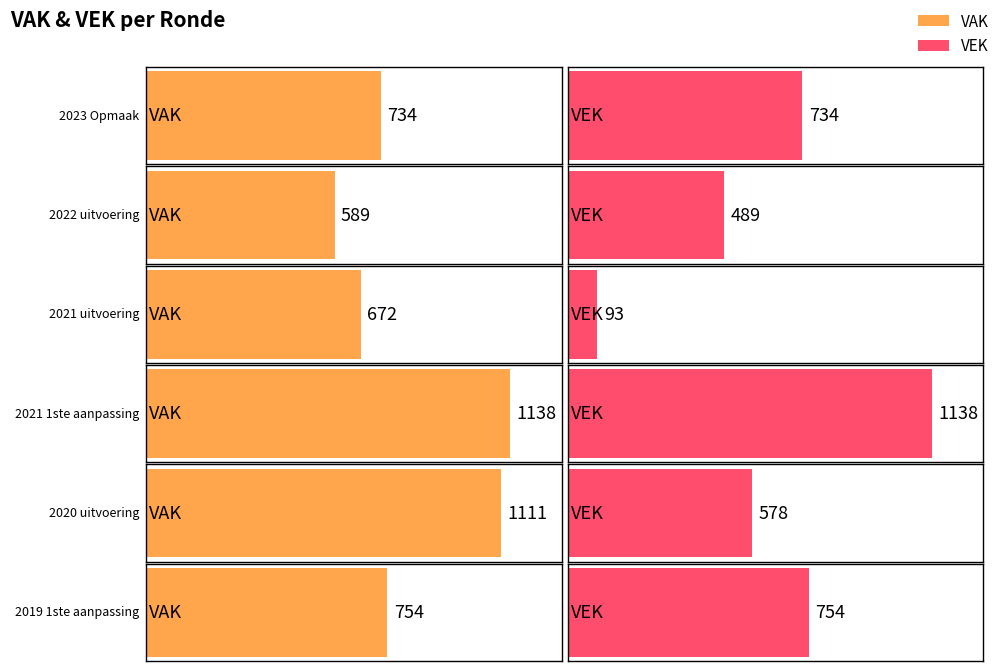

What is the label of the 6th bar from the left?

2019 1ste aanpassing